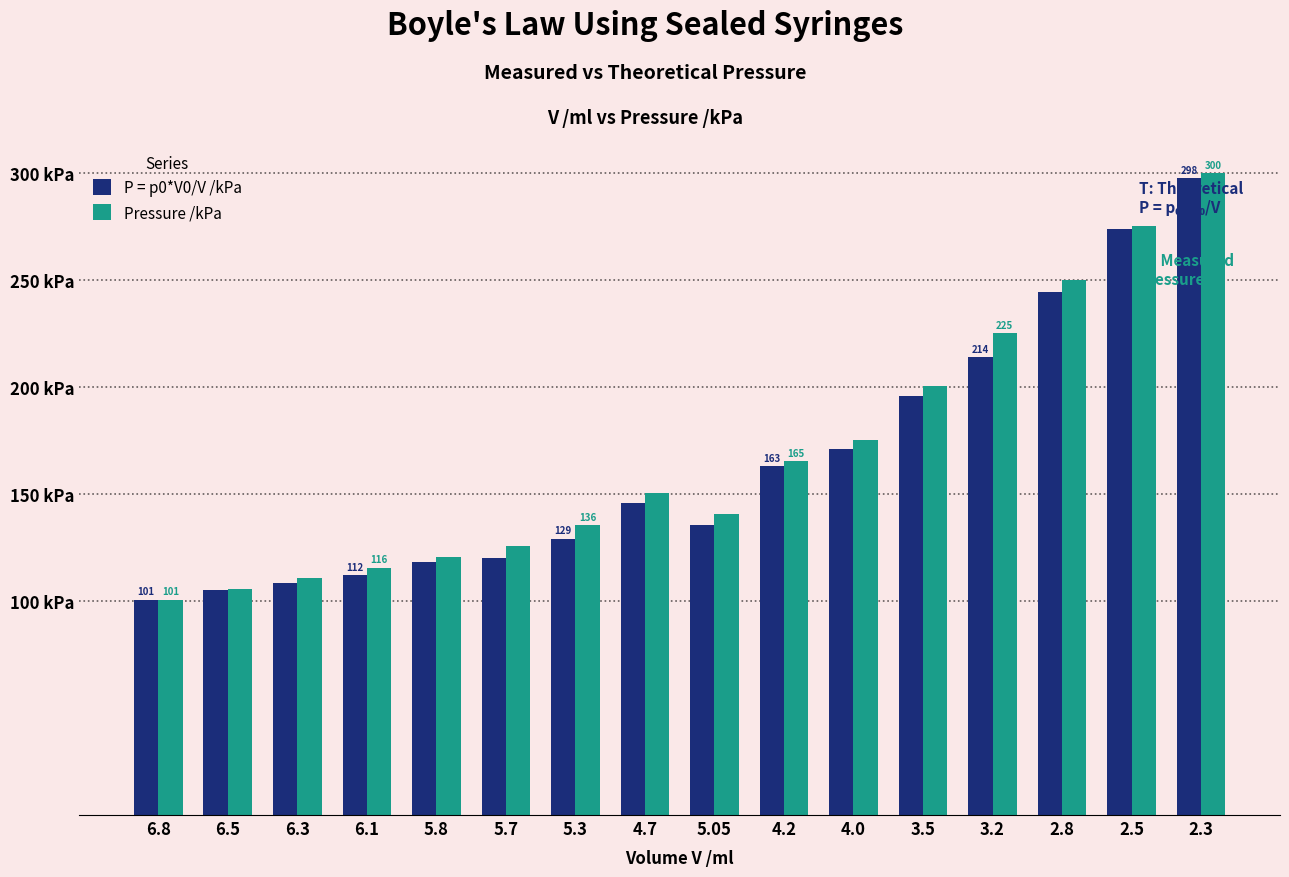

Does the chart contain any negative values?

No